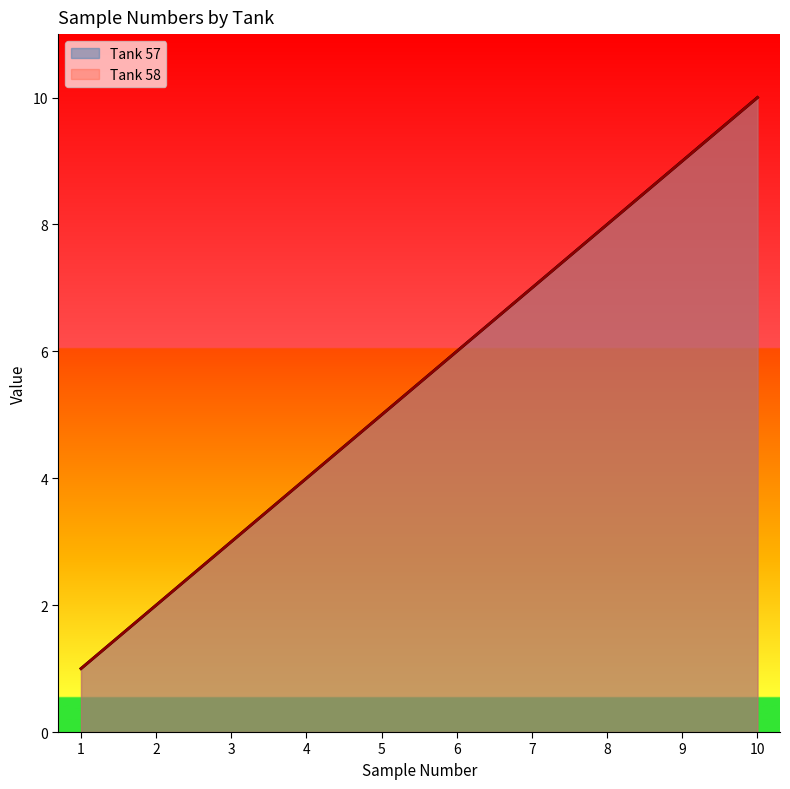

What is the value of the Tank 58 point at the 1st from the left?

1